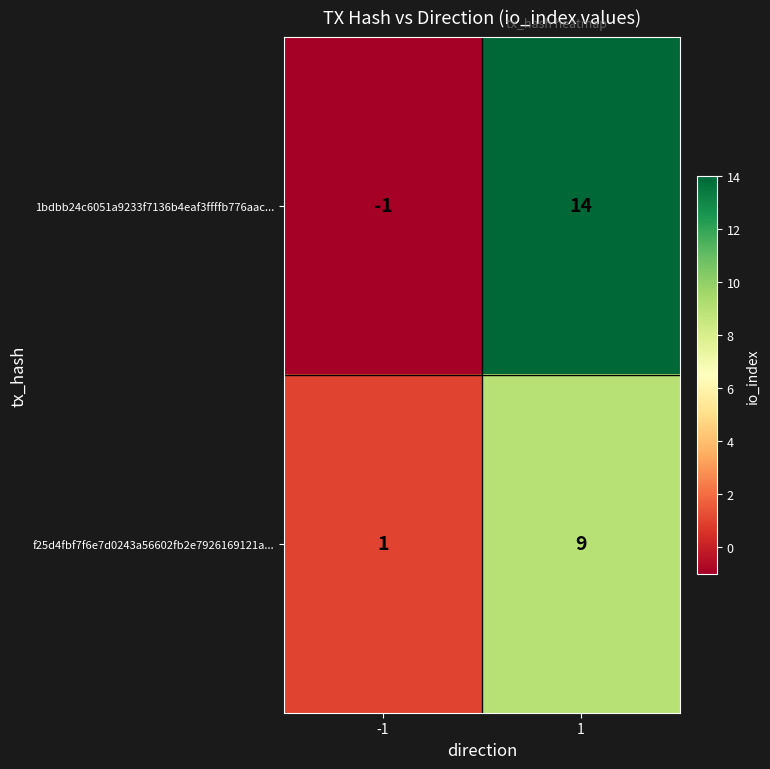

Between -1 and 1, which series saw the biggest shift?

1bdbb24c6051a9233f7136b4eaf3ffffb776aac...